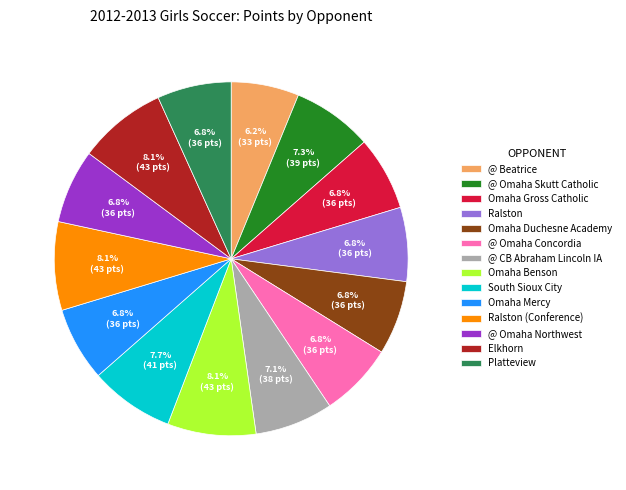

What is the total percentage of South Sioux City and @ Omaha Skutt Catholic?

15.0%